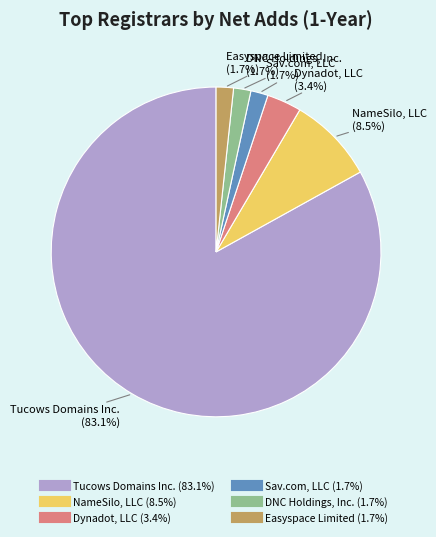

To the nearest percent, what is the difference between the Tucows Domains Inc. and Dynadot, LLC slice percentages?

80%